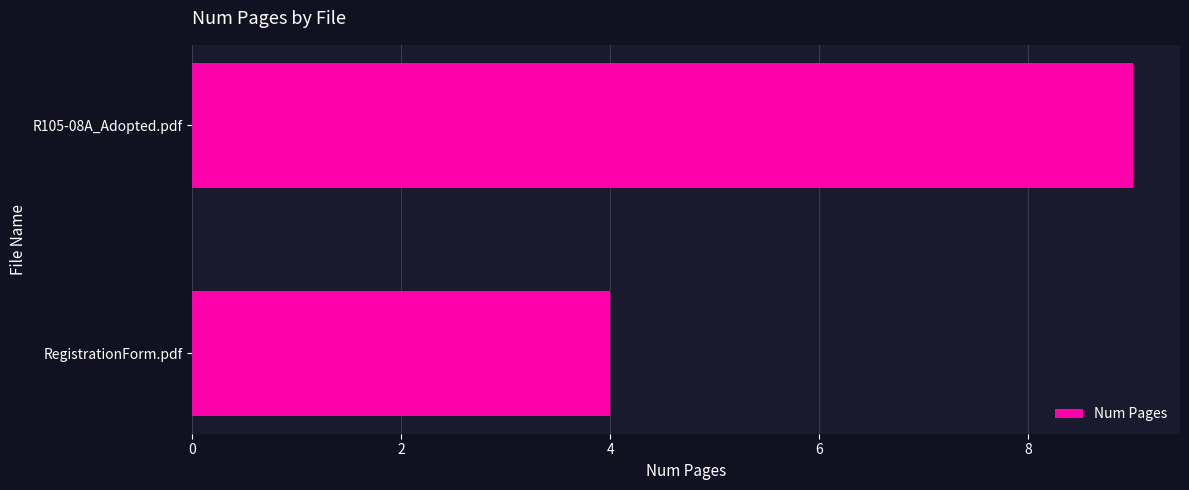

The chart shows a value of 7 at RegistrationForm.pdf. True or false?

False